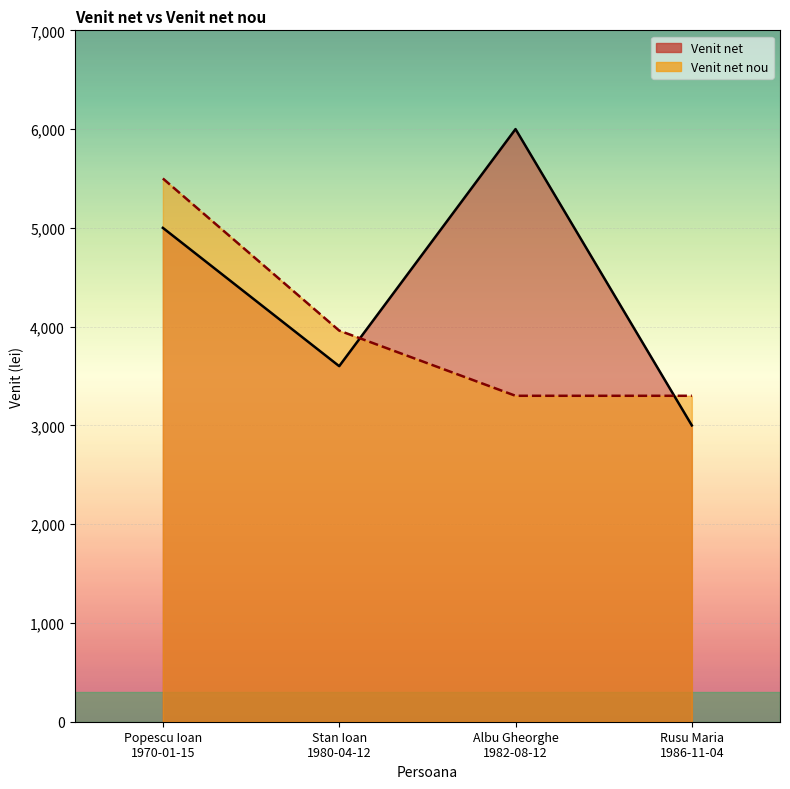

The value of Venit net nou at Rusu Maria
1986-11-04 is 5656. True or false?

False